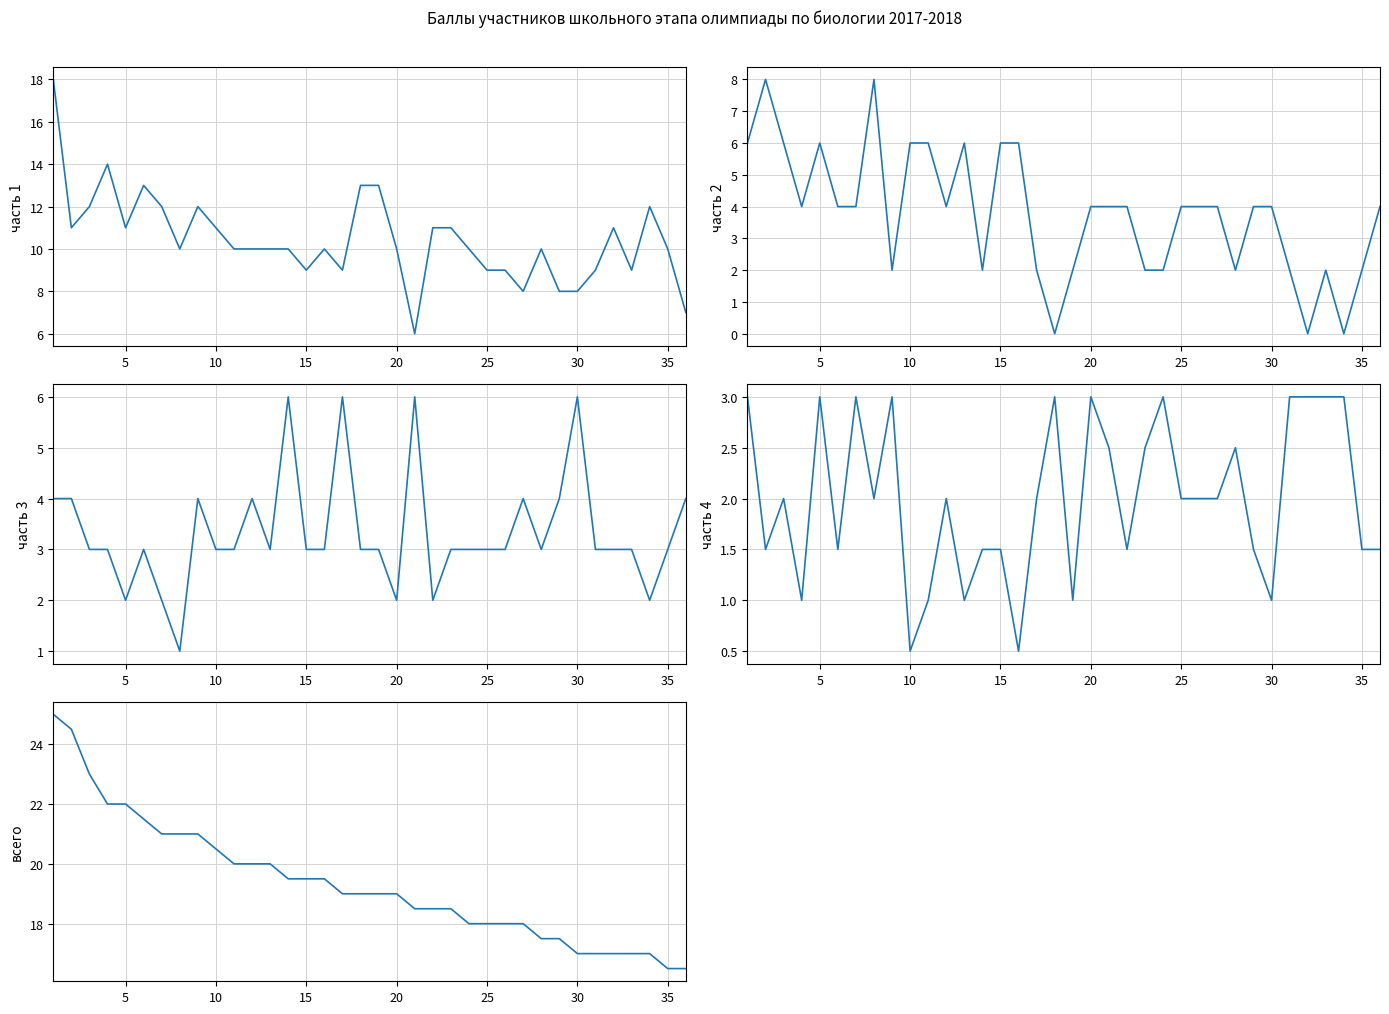

How many positive values does the часть 2 series have?

33